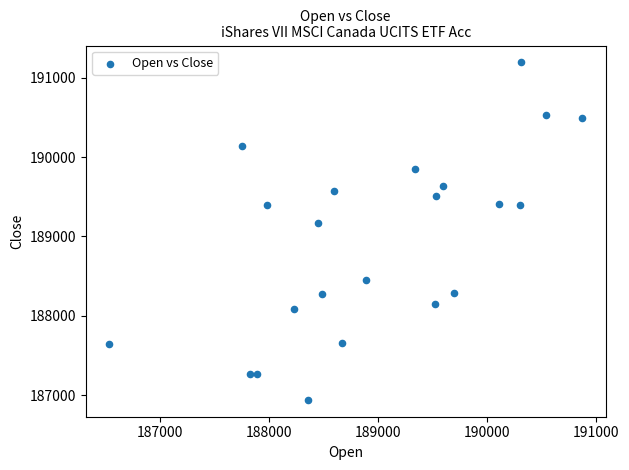

What is the range of Y values (max minus min)?

4250